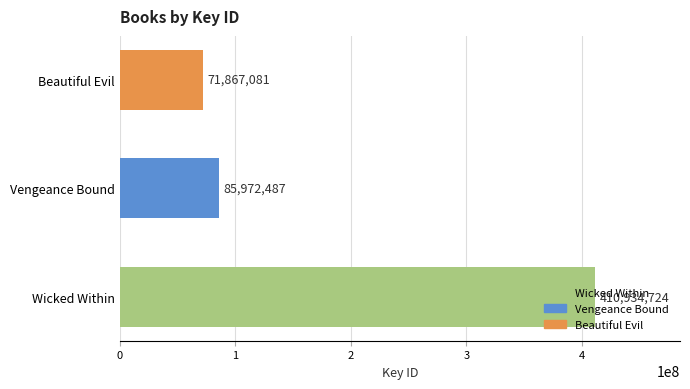

True or false: the data shows 38883086 at Vengeance Bound.

False